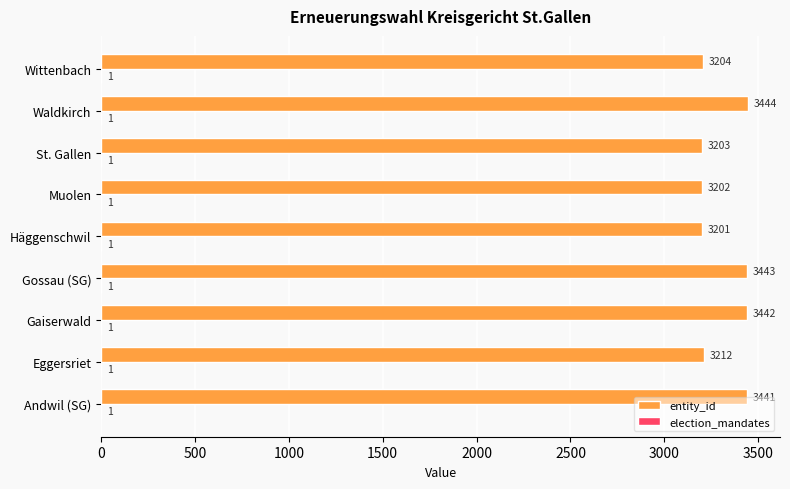

Which series changed the most between Andwil (SG) and Gossau (SG)?

entity_id